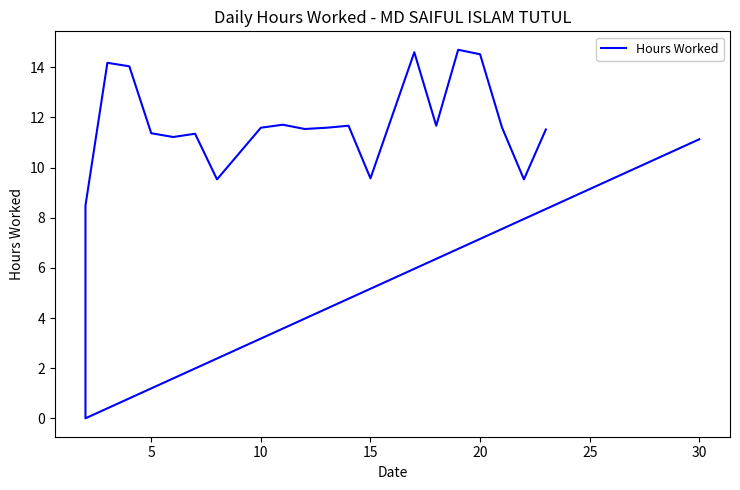

How many positive values are there?

21